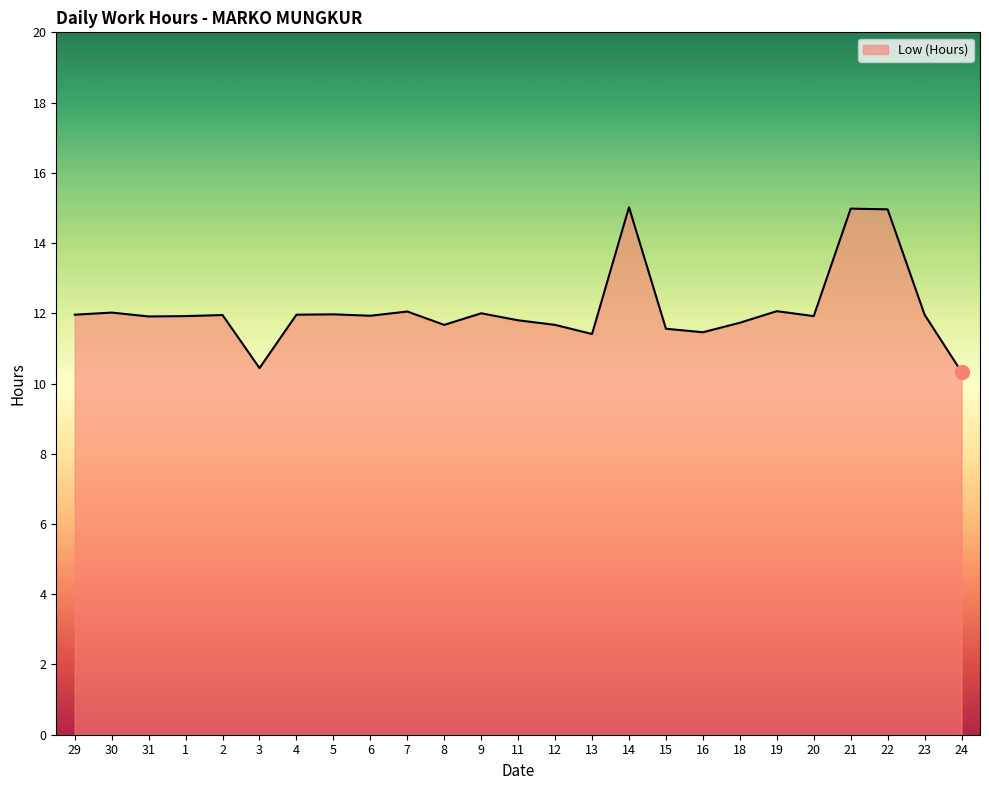

True or false: the data shows 7.7 at 5.

False